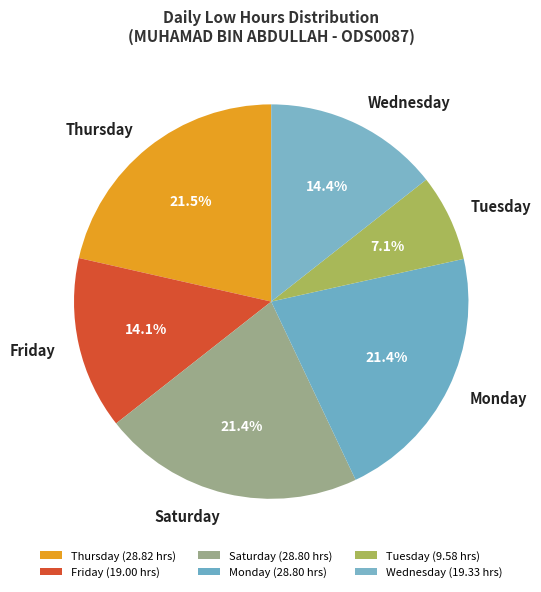

Which has a higher value, Thursday or Wednesday?

Thursday